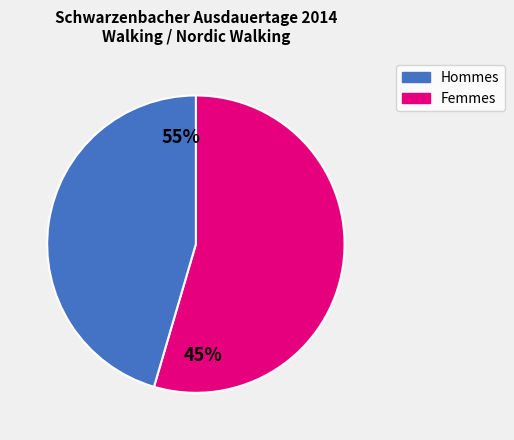

What percentage do W and M together represent?

100.0%